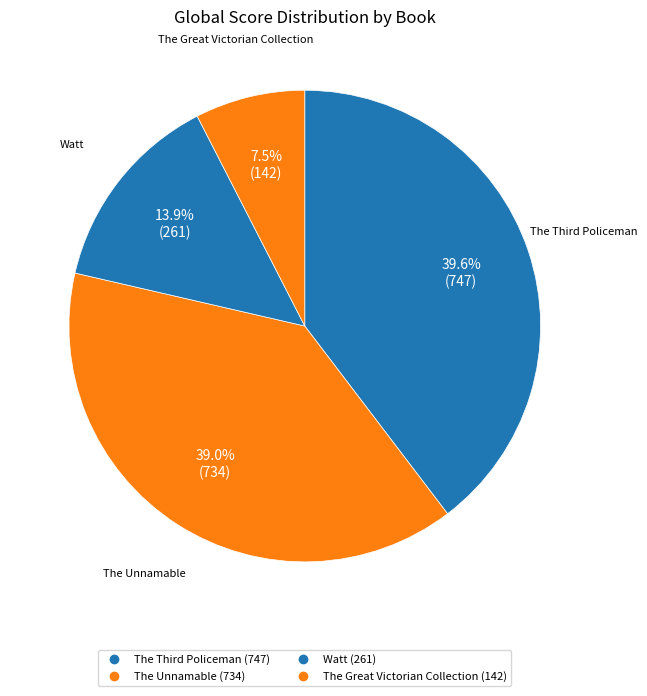

Rank the categories by value from lowest to highest.

The Great Victorian Collection, Watt, The Unnamable, The Third Policeman